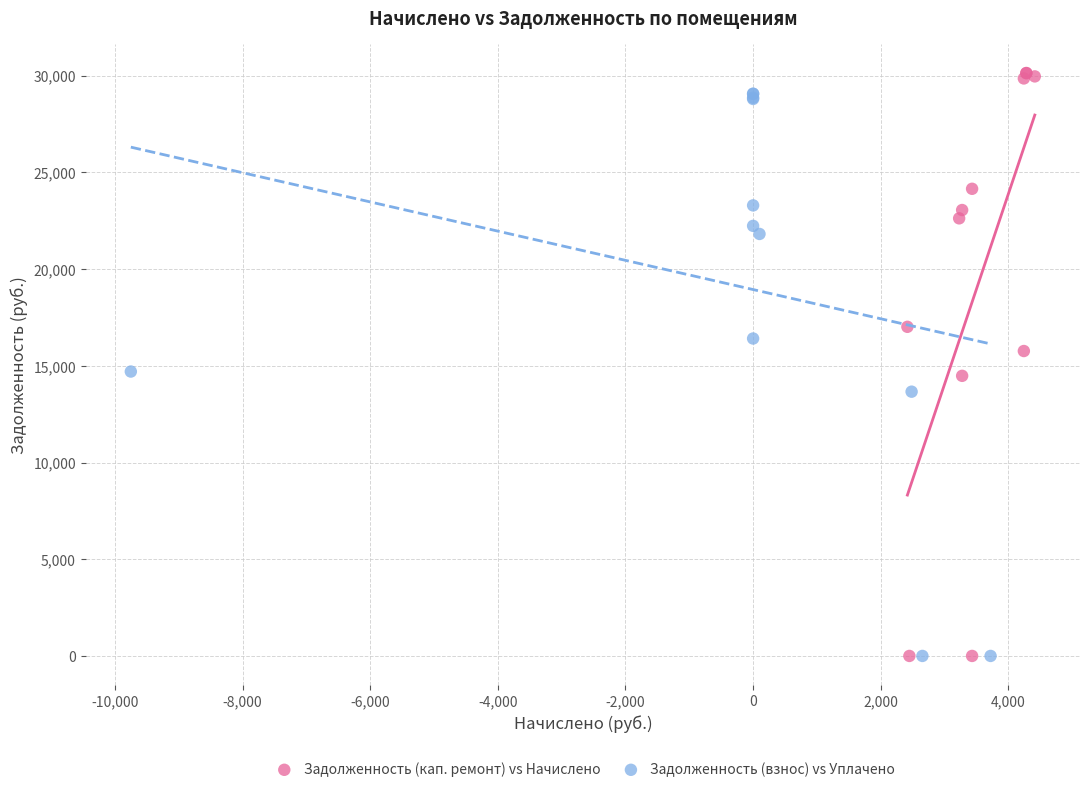

Which series has the widest spread of Y values?

Задолженность (кап. ремонт) vs Начислено